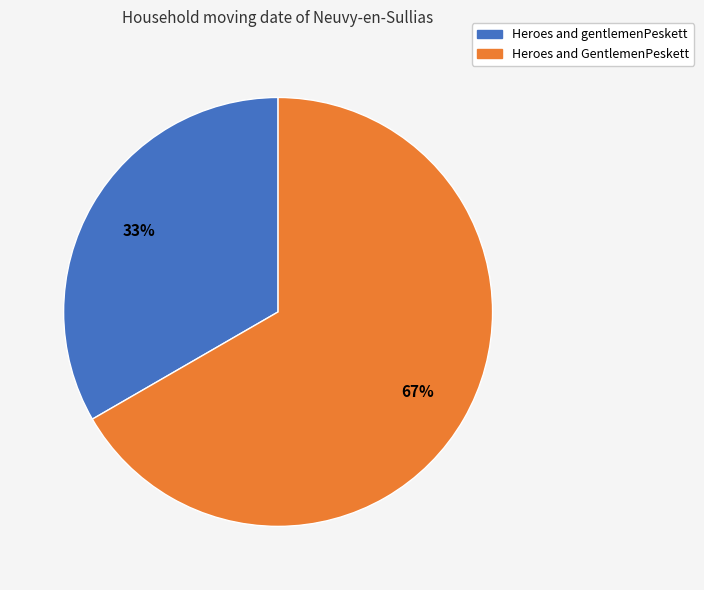

What percentage is the Heroes and gentlemenPeskett slice, to the nearest percent?

33%